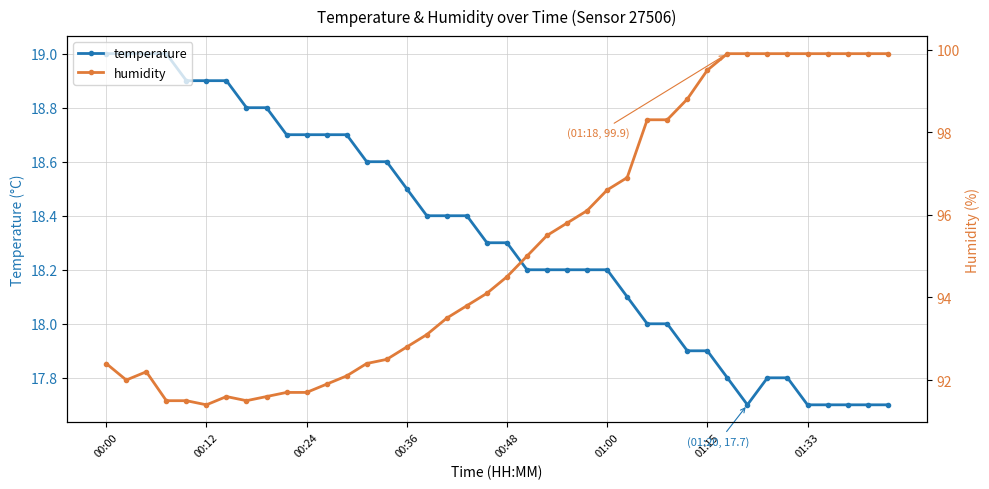

True or false: humidity and temperature cross at least once.

False